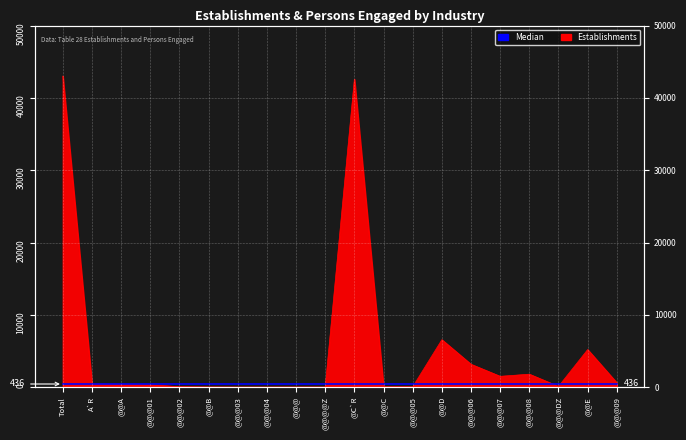

Rank the categories by value from highest to lowest.

Total, @C`R, @@D, @@E, @@@06, @@@08, @@@07, @@@09, A`R, @@A, @@@01, @@@DZ, @@@02, @@C, @@@05, @@B, @@@, @@@@Z, @@@03, @@@04